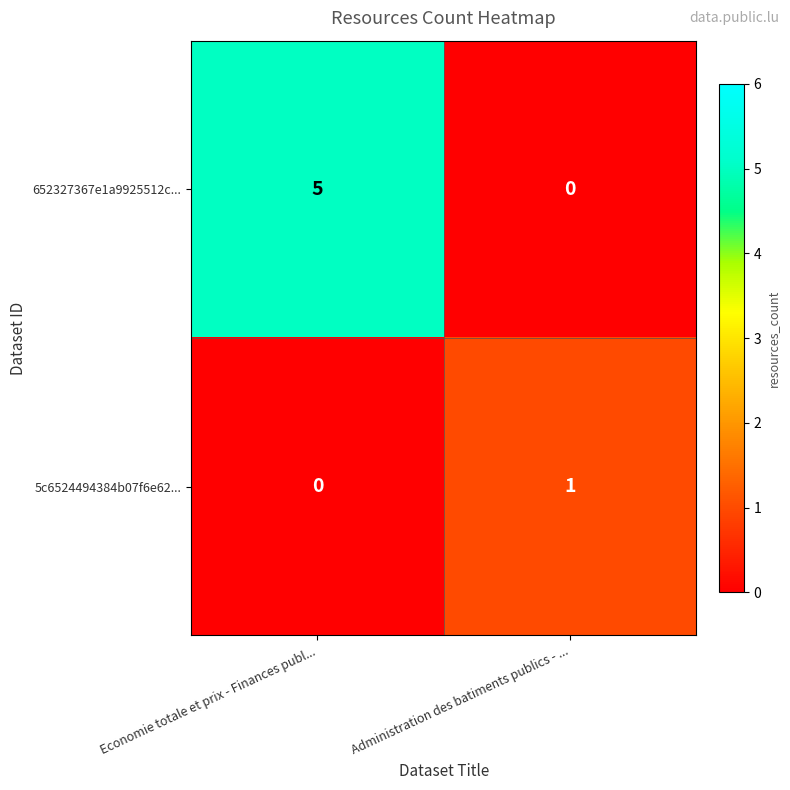

The value of 5c6524494384b07f6e62... at Administration des batiments publics - ... is 0. True or false?

False